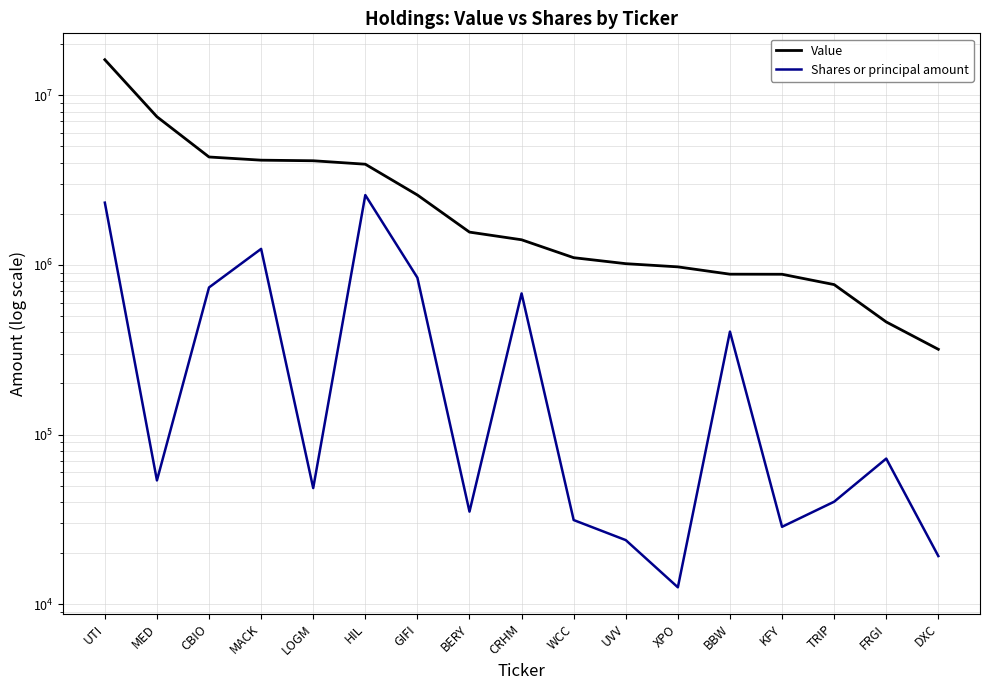

Which series has the largest range (max minus min)?

Value